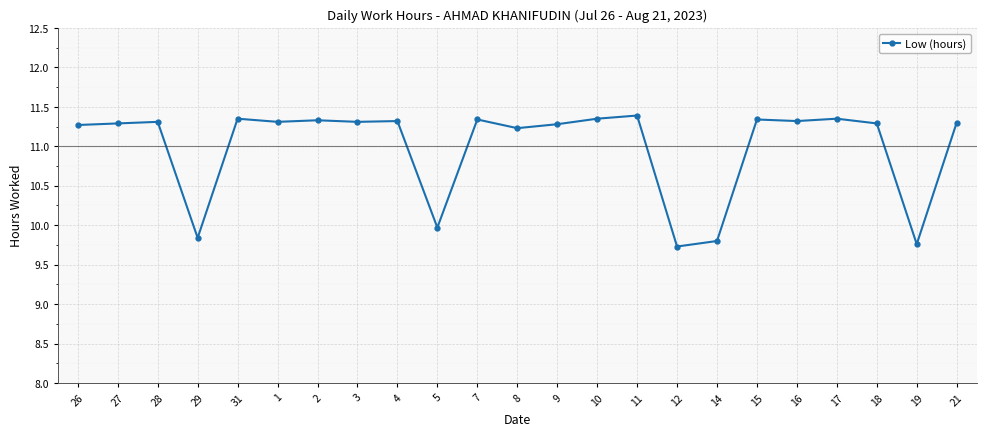

What is the difference between the maximum and minimum values?

1.7